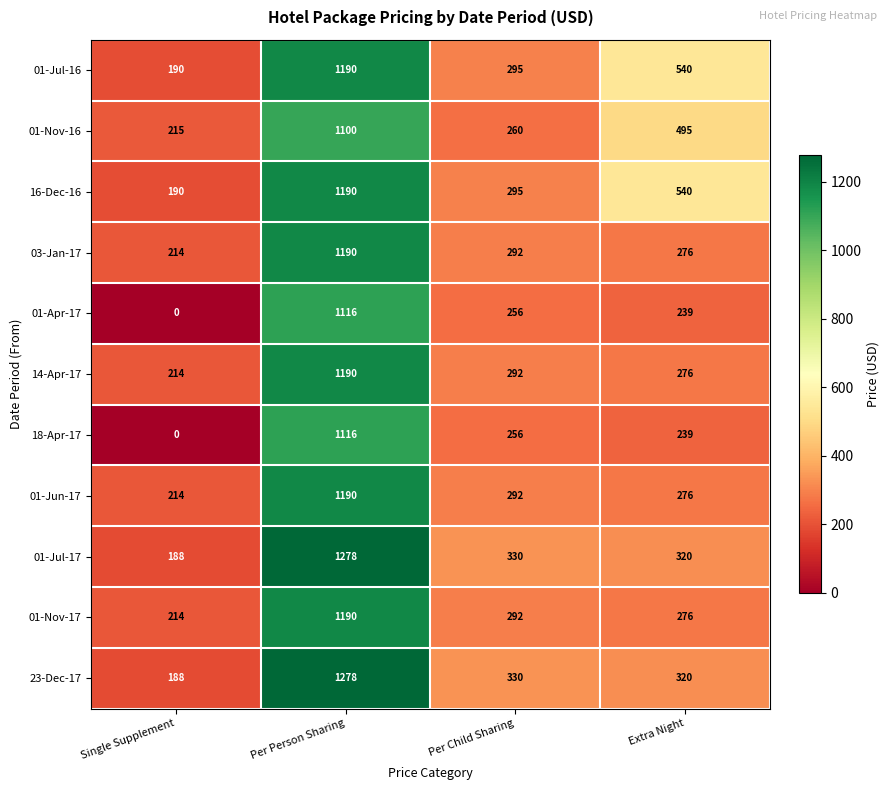

Which label corresponds to the smallest value in the chart?

Single Supplement